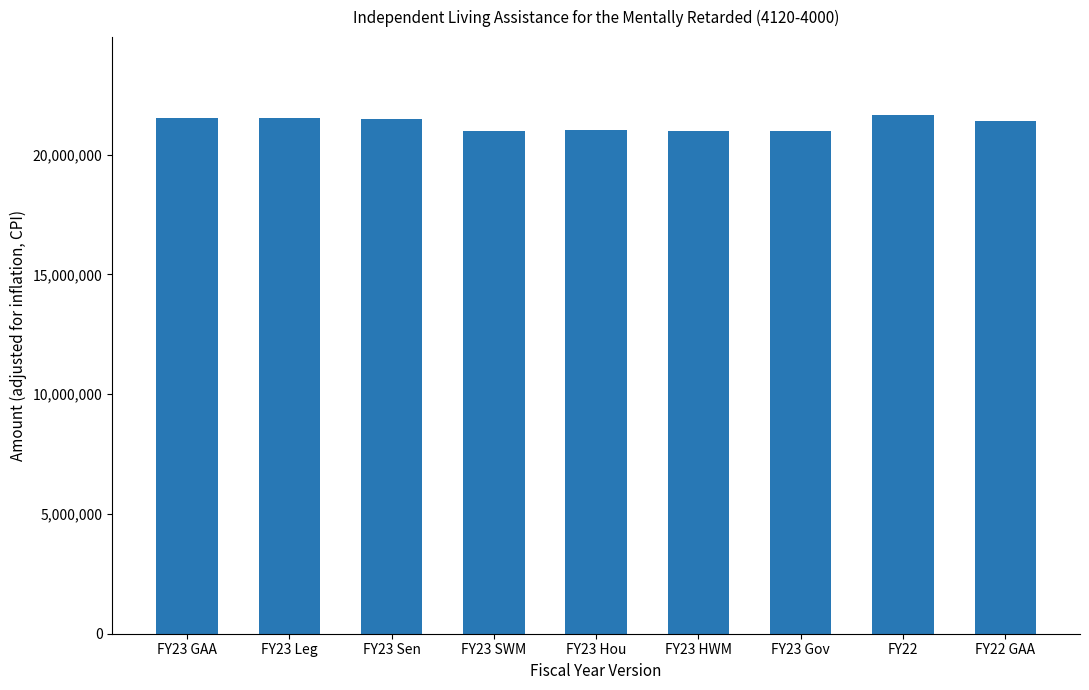

What is the difference between the values at FY23 Sen and FY23 SWM?

500000